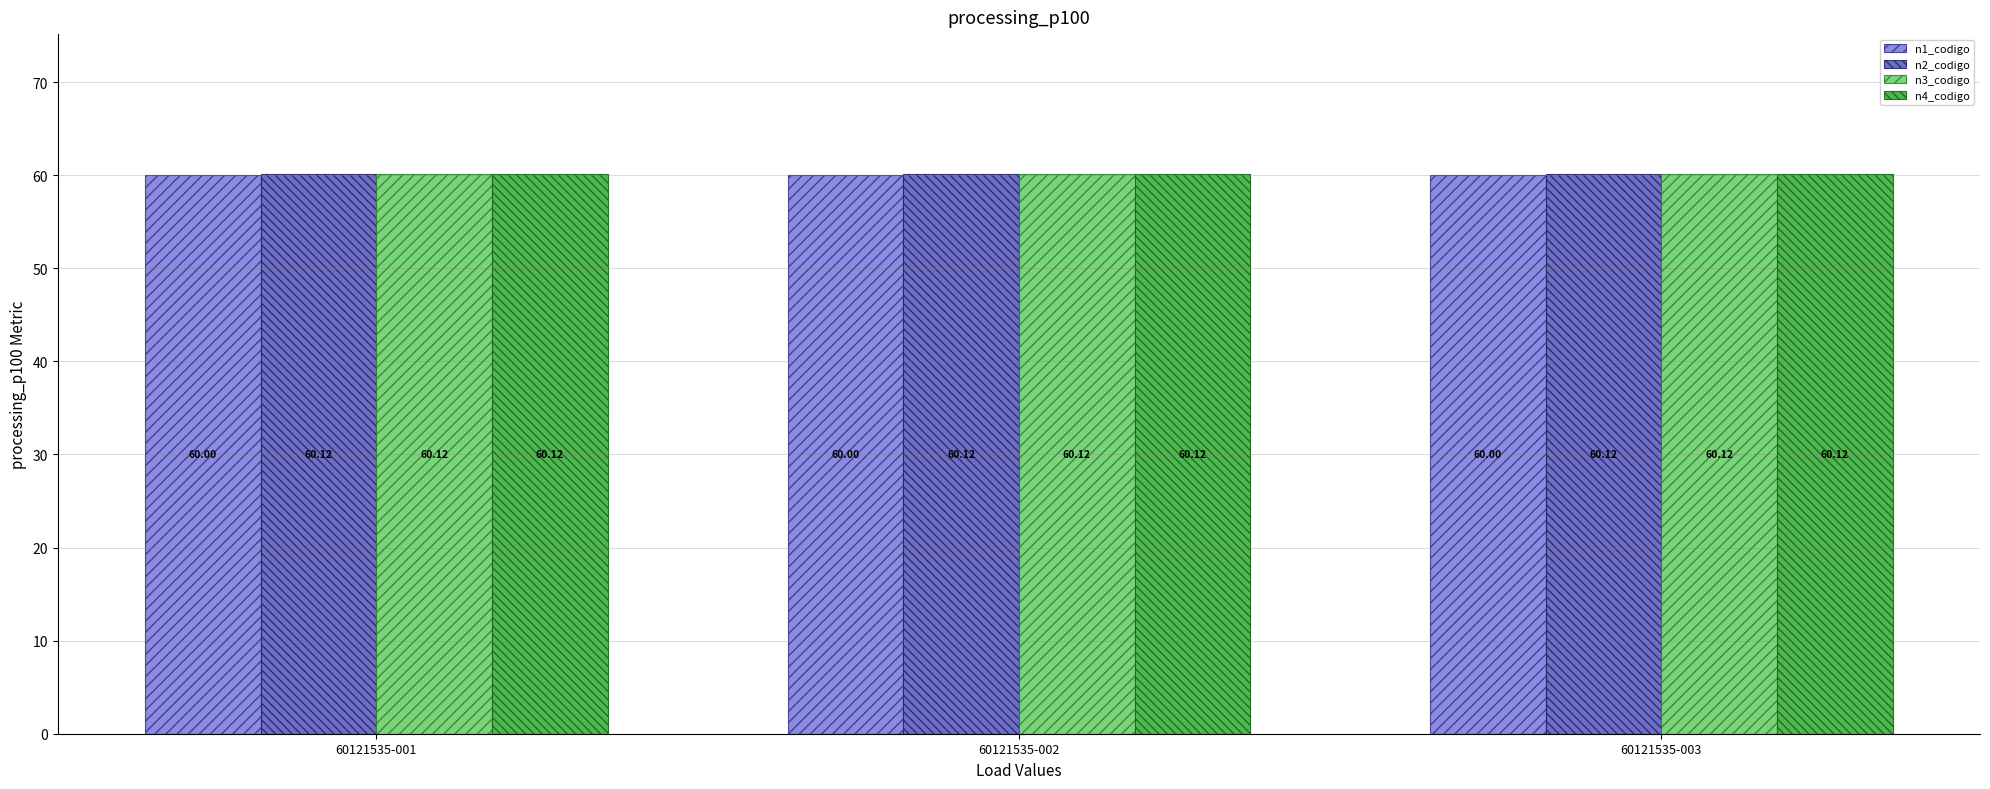

What is the value of the n2_codigo bar at the 1st from the left?

60.1